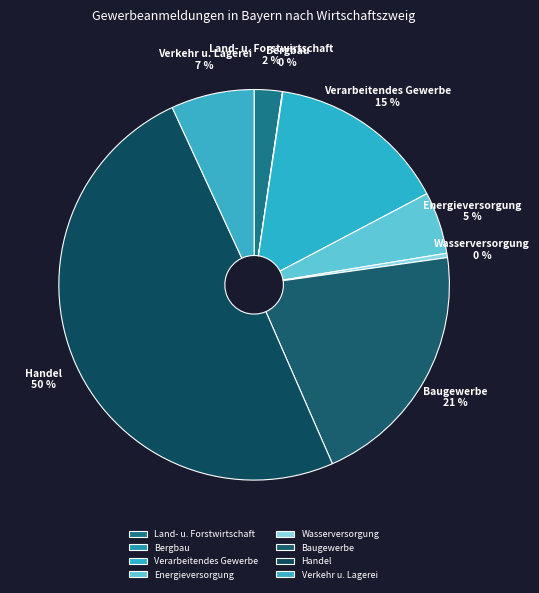

To the nearest percent, what portion does Land- u. Forstwirtschaft represent?

2%